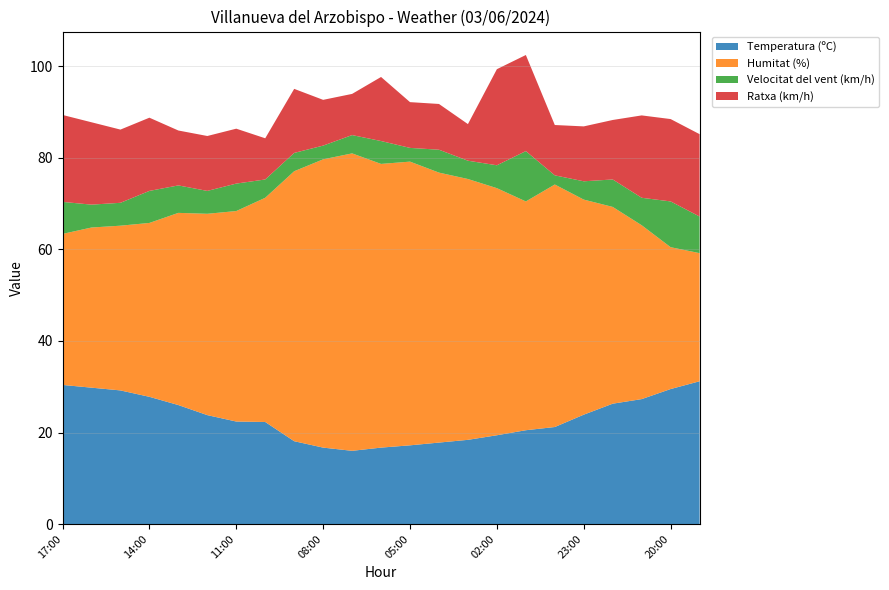

Reading left to right, list all the values displayed in this chart.

Temperatura (ºC): 30.4	29.8	29.2	27.8	26.0	23.8	22.4	22.3	18.1	16.7	16.0	16.7	17.2	17.8	18.4	19.4	20.5	21.2	23.9	26.3	27.3	29.5	31.2
Humitat (%): 33.0	35.0	36.0	38.0	42.0	44.0	46.0	49.0	59.0	63.0	65.0	62.0	62.0	59.0	57.0	54.0	50.0	53.0	47.0	43.0	38.0	31.0	28.0
Velocitat del vent (km/h): 7.0	5.0	5.0	7.0	6.0	5.0	6.0	4.0	4.0	3.0	4.0	5.0	3.0	5.0	4.0	5.0	11.0	2.0	4.0	6.0	6.0	10.0	8.0
Ratxa (km/h): 19.0	18.0	16.0	16.0	12.0	12.0	12.0	9.0	14.0	10.0	9.0	14.0	10.0	10.0	8.0	21.0	21.0	11.0	12.0	13.0	18.0	18.0	18.0